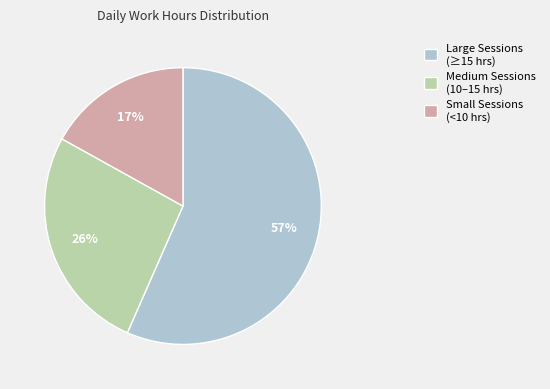

Is there a majority slice in this chart?

Yes